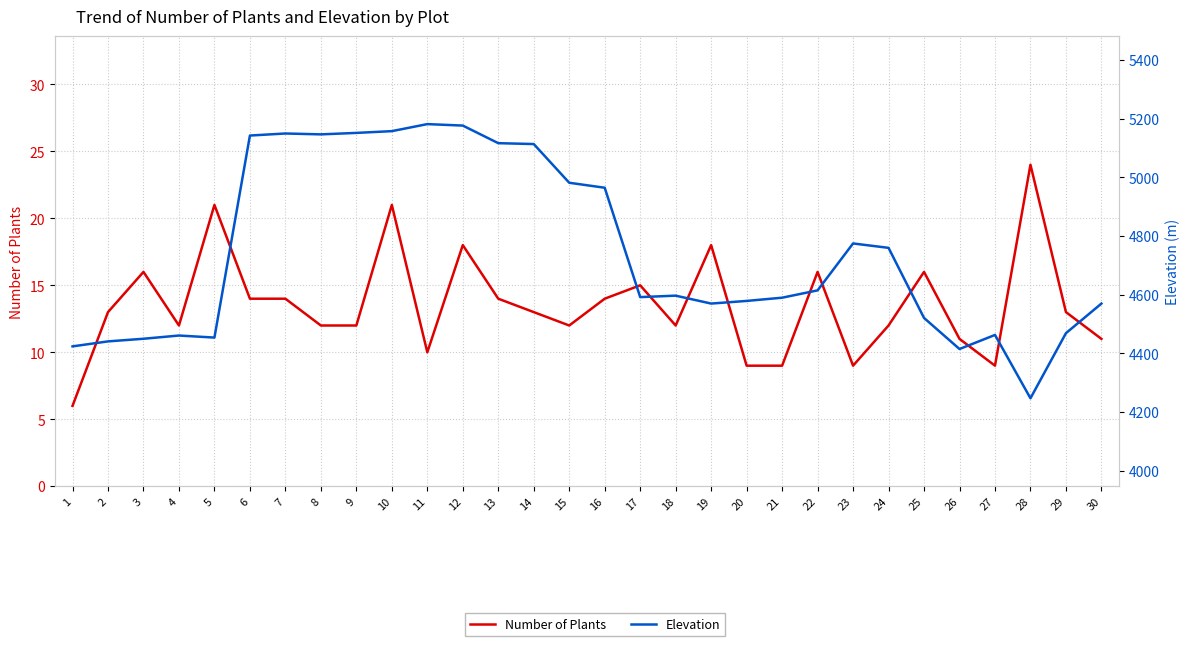

In Elevation, how many points are lower than both neighbors (excluding endpoints)?

6